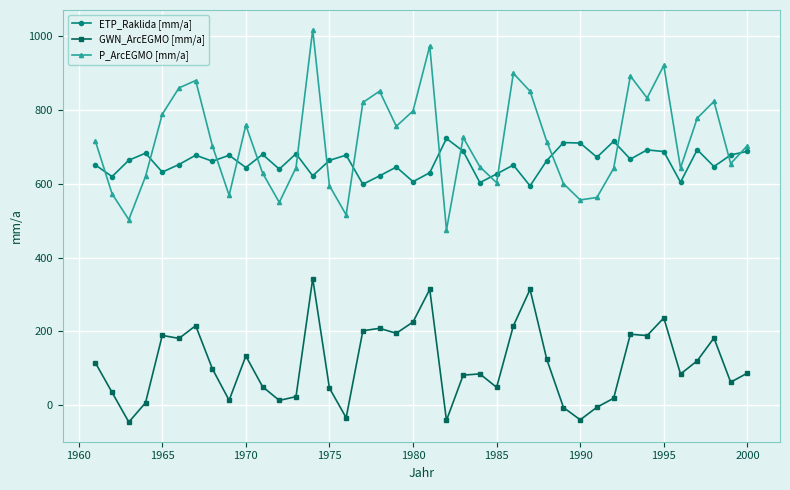

Which series has the largest range (max minus min)?

P_ArcEGMO [mm/a]